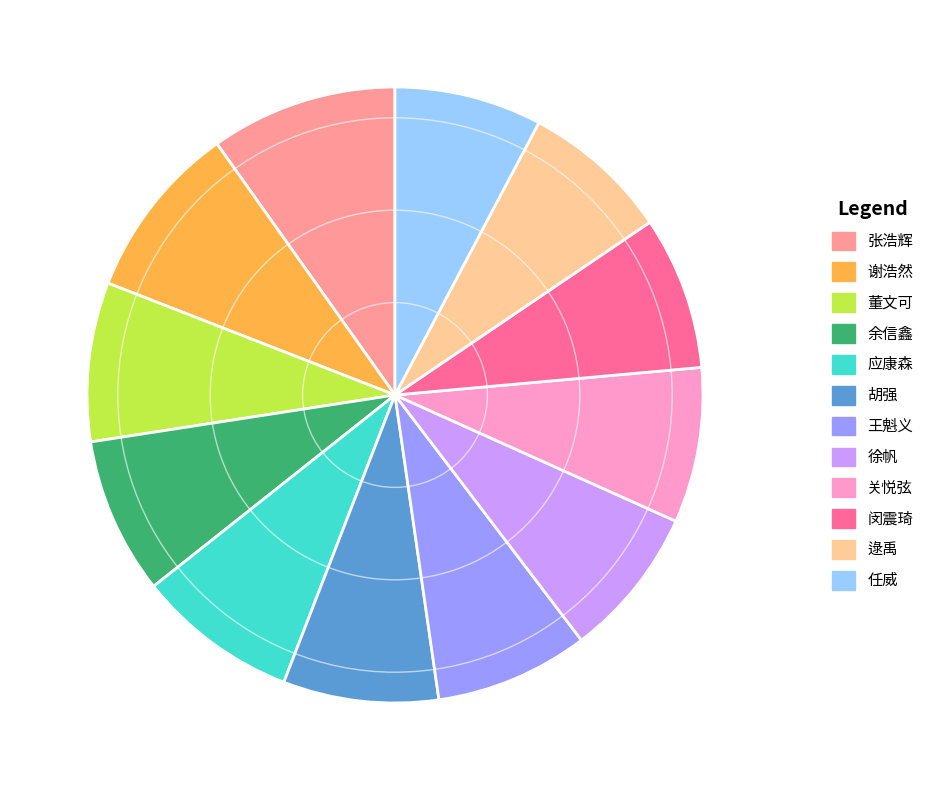

Does 关悦弦 account for over 50% of the chart?

No